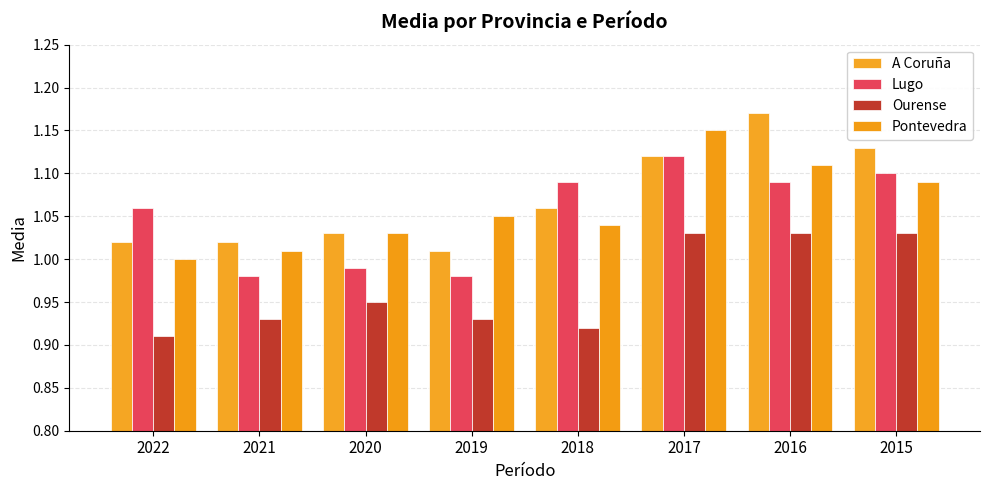

Which series changed the most between 2022 and 2018?

A Coruña